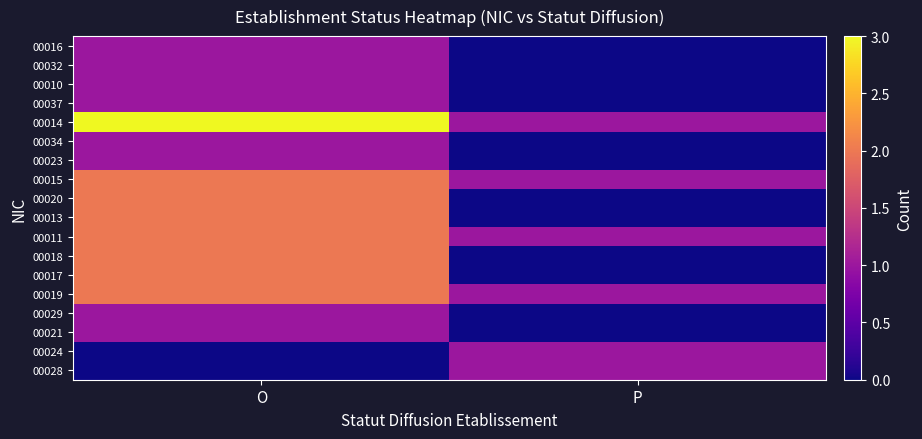

Rank the series by their maximum value, from highest to lowest.

00014, 00015, 00020, 00013, 00011, 00018, 00017, 00019, 00016, 00032, 00010, 00037, 00034, 00023, 00029, 00021, 00024, 00028